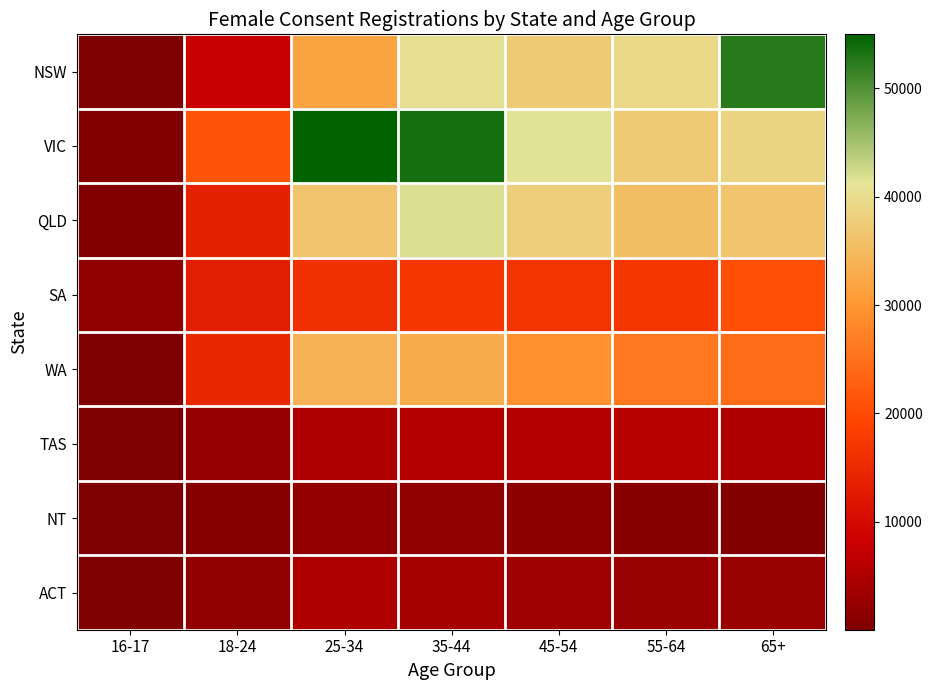

Rank the series at 16-17 from highest to lowest value.

SA, VIC, QLD, WA, NSW, TAS, ACT, NT